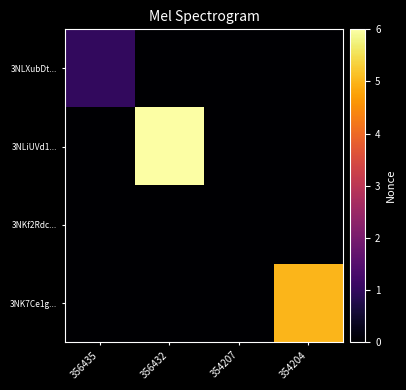

Between 356435 and 356432, which is larger?

356435